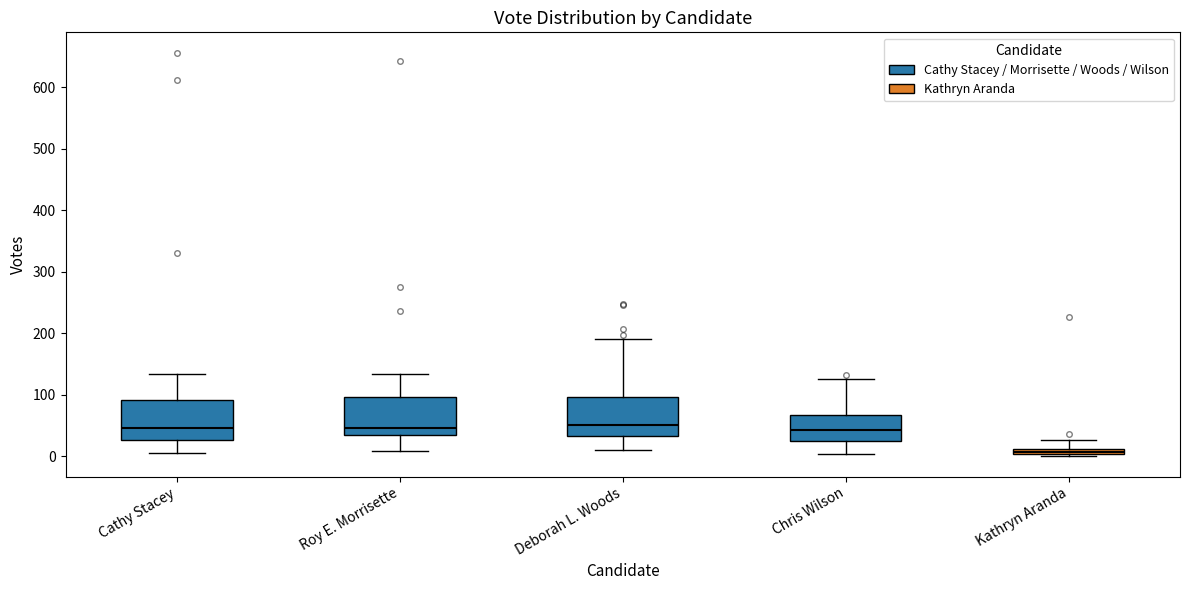

Which box has the lowest median line?

Kathryn Aranda